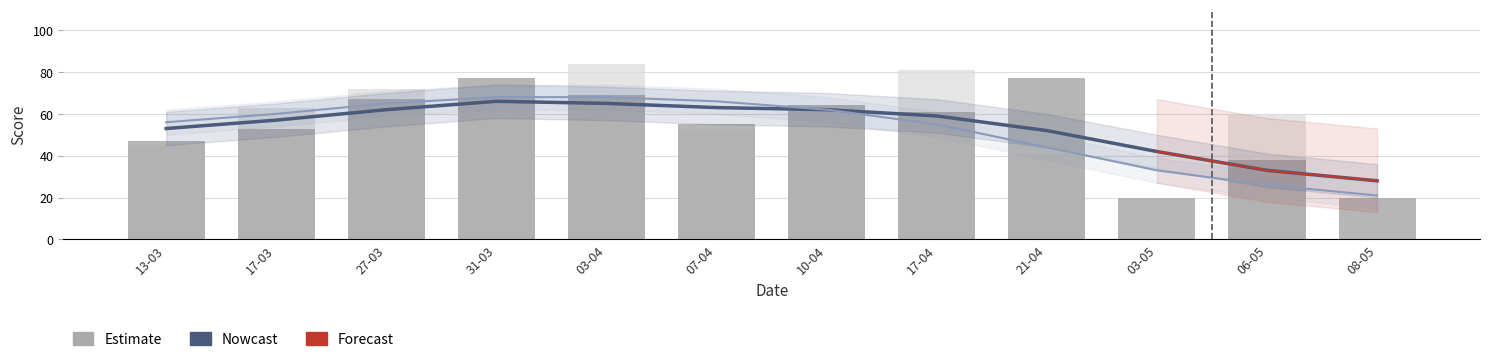

Does the chart contain any negative values?

No